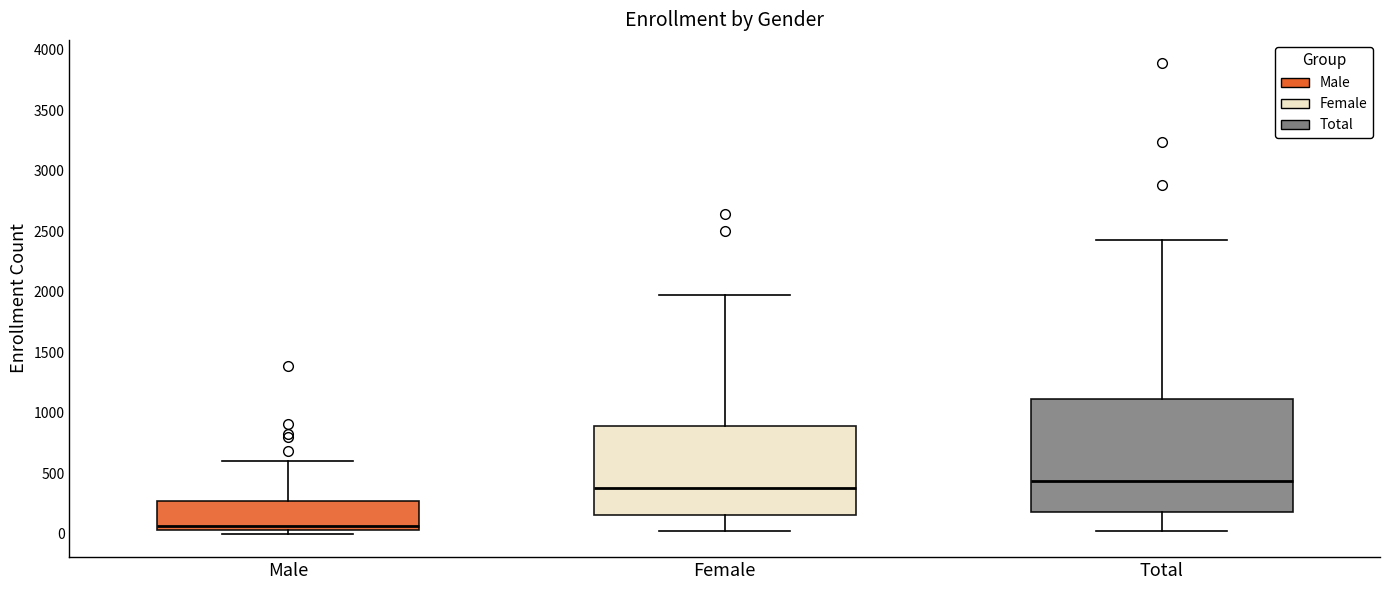

Where is the upper edge of the box for Male on the y-axis? The values are not printed on the chart, so give them approximately, as read against the axis.

250